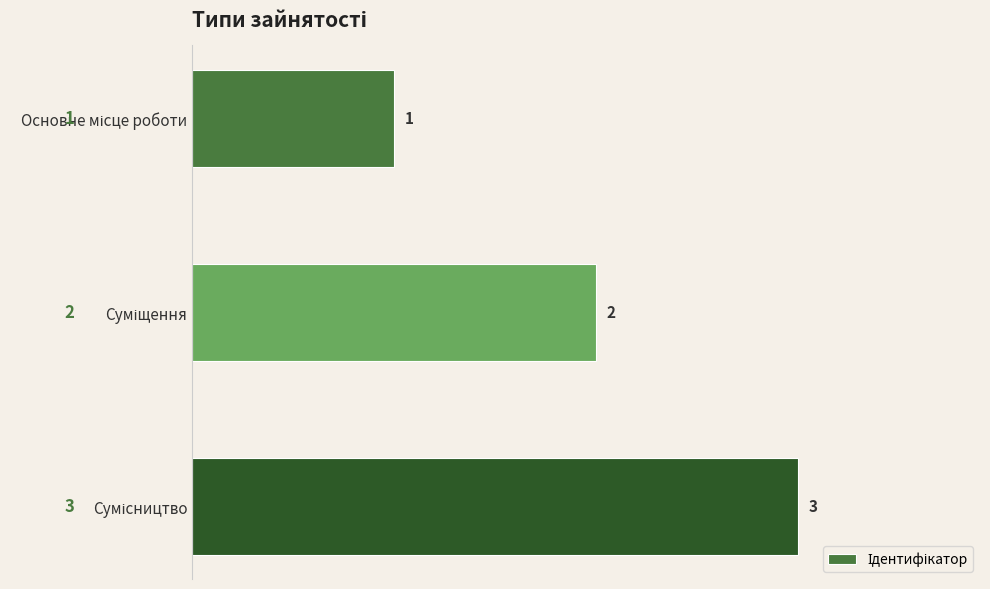

Count the values in the range 1 to 3.

3